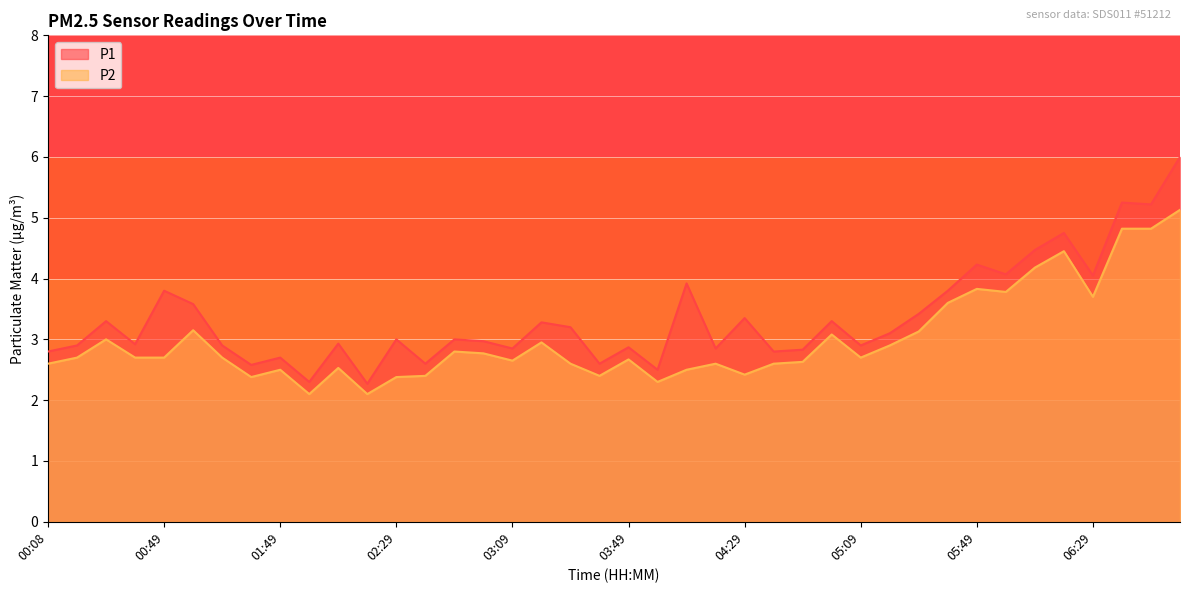

Rank the series by their average value, from lowest to highest.

P2, P1